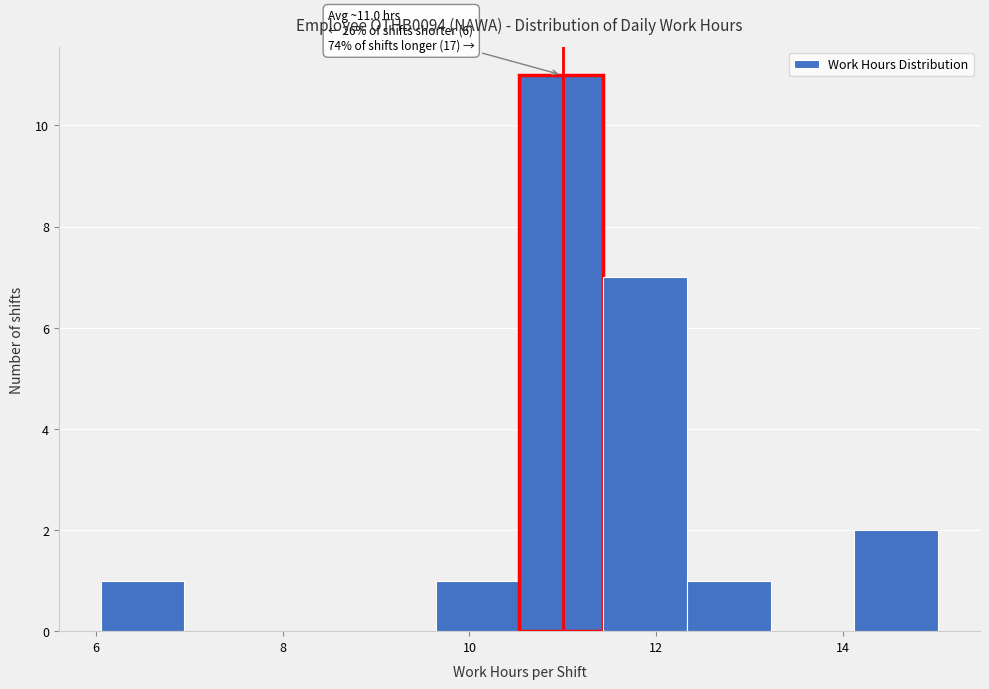

Which range on the x-axis has the tallest bar?

10.6 to 11.4